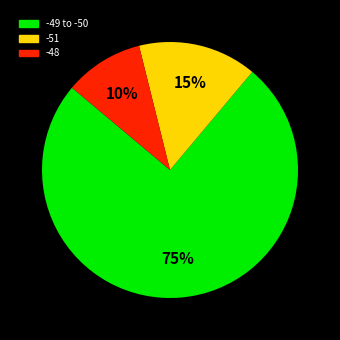

Count the number of slices in the pie.

3